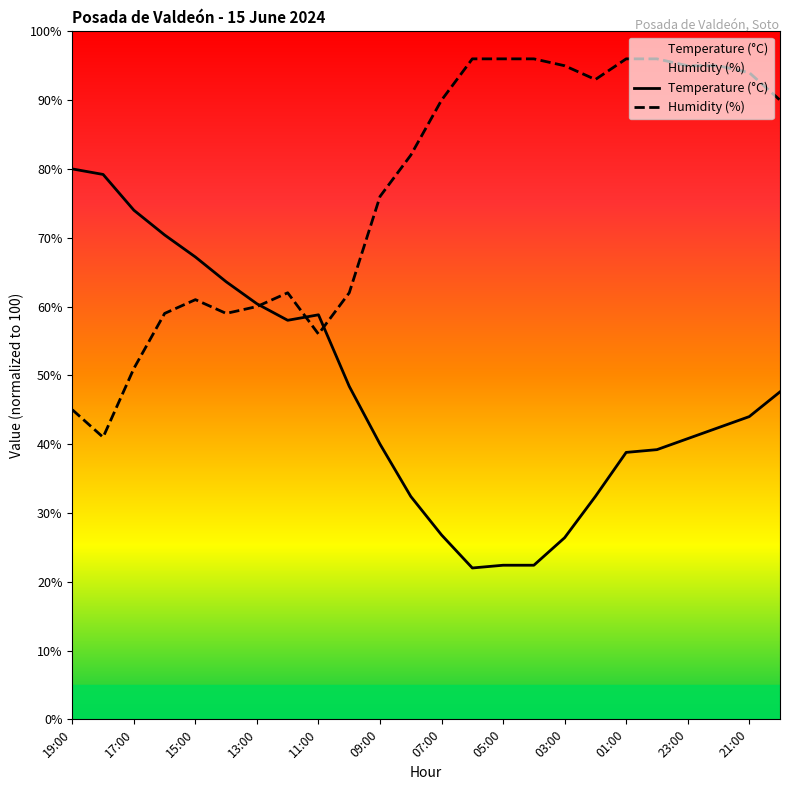

Is it true that Humidity (%) equals 94.0 at 21:00?

True